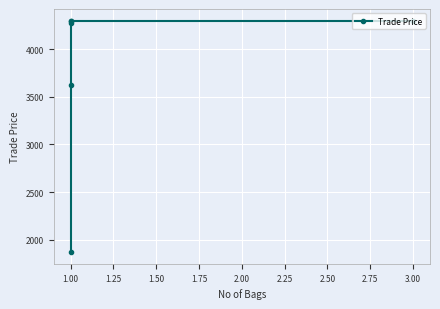

What is the sum of all values?

22657.4